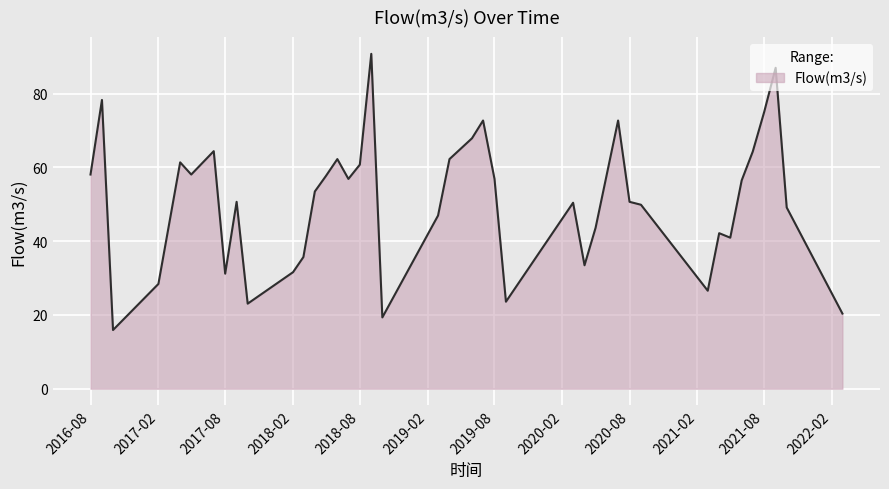

What is the difference between the maximum and minimum values?

74.9